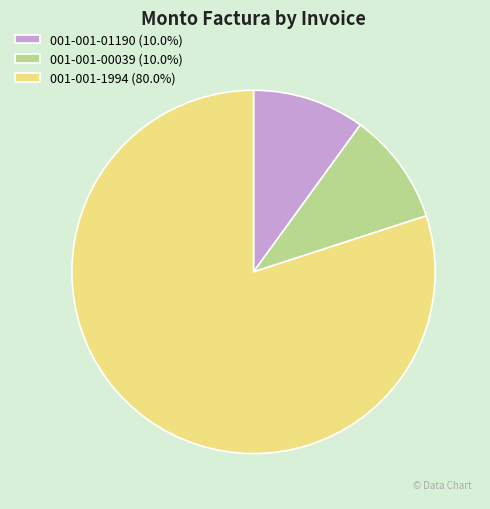

Is the sum of 001-001-1994 (80.0%) and 001-001-01190 (10.0%) greater than half?

Yes